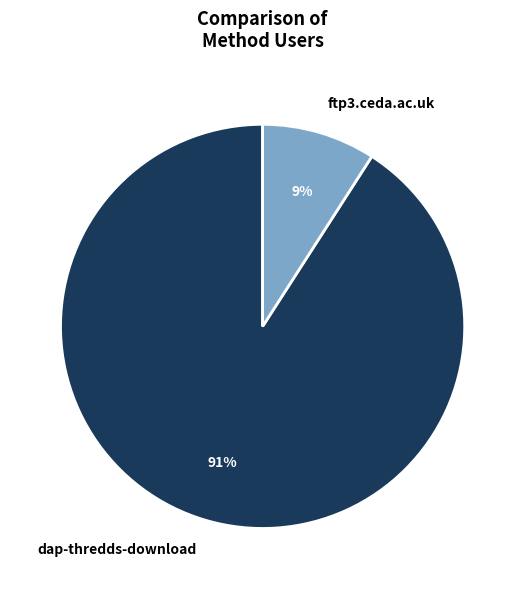

Rank the categories by value from highest to lowest.

dap-thredds-download, ftp3.ceda.ac.uk